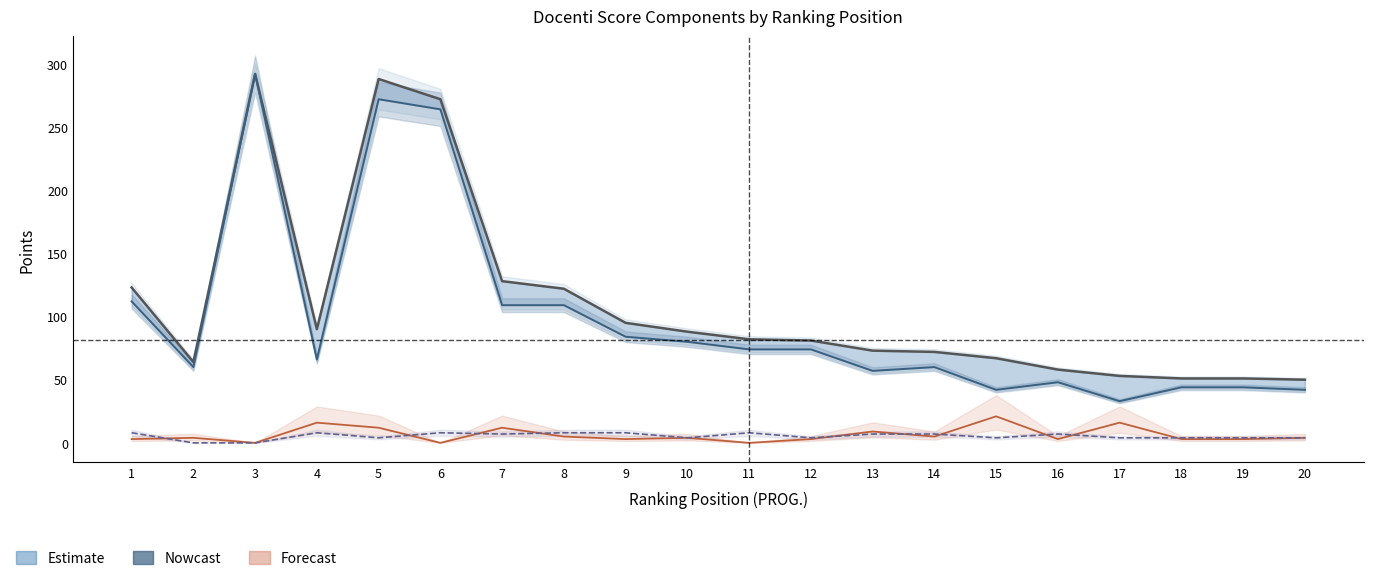

What is the approximate value of PUNTI TITOLI at 9?

3